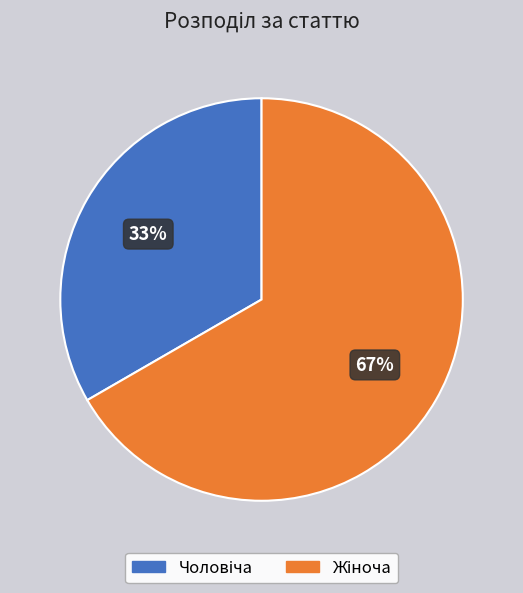

Is there a majority slice in this chart?

Yes